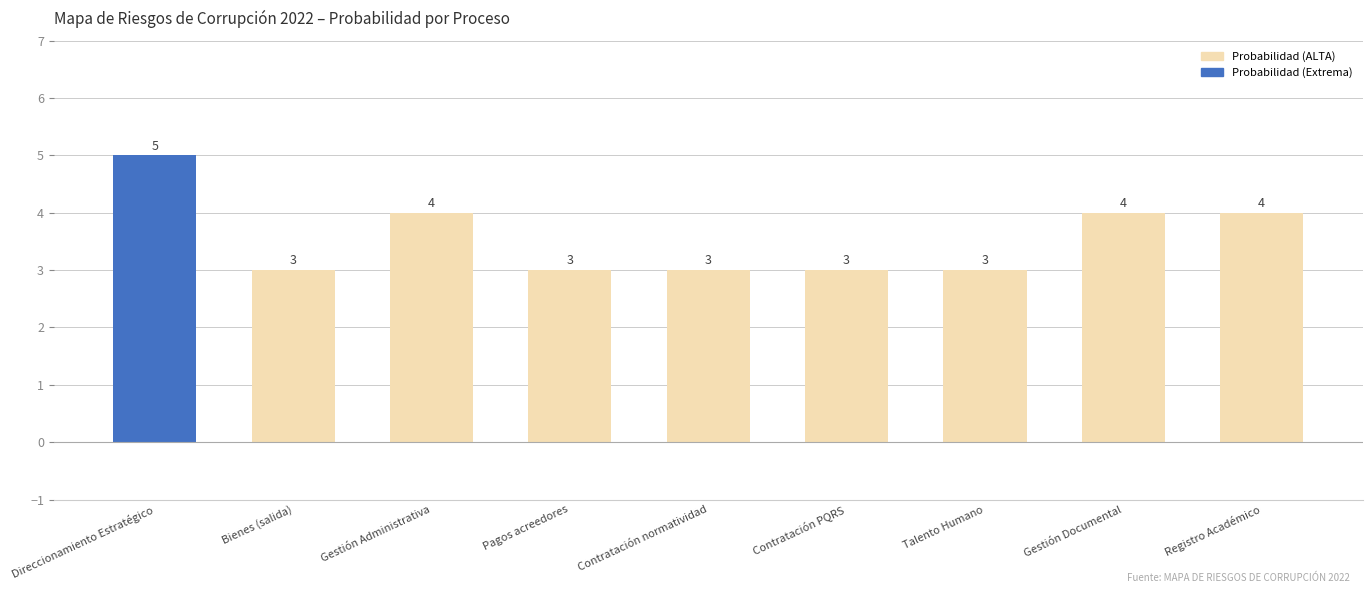

What is the change in value from Direccionamiento Estratégico to Talento Humano?

-2